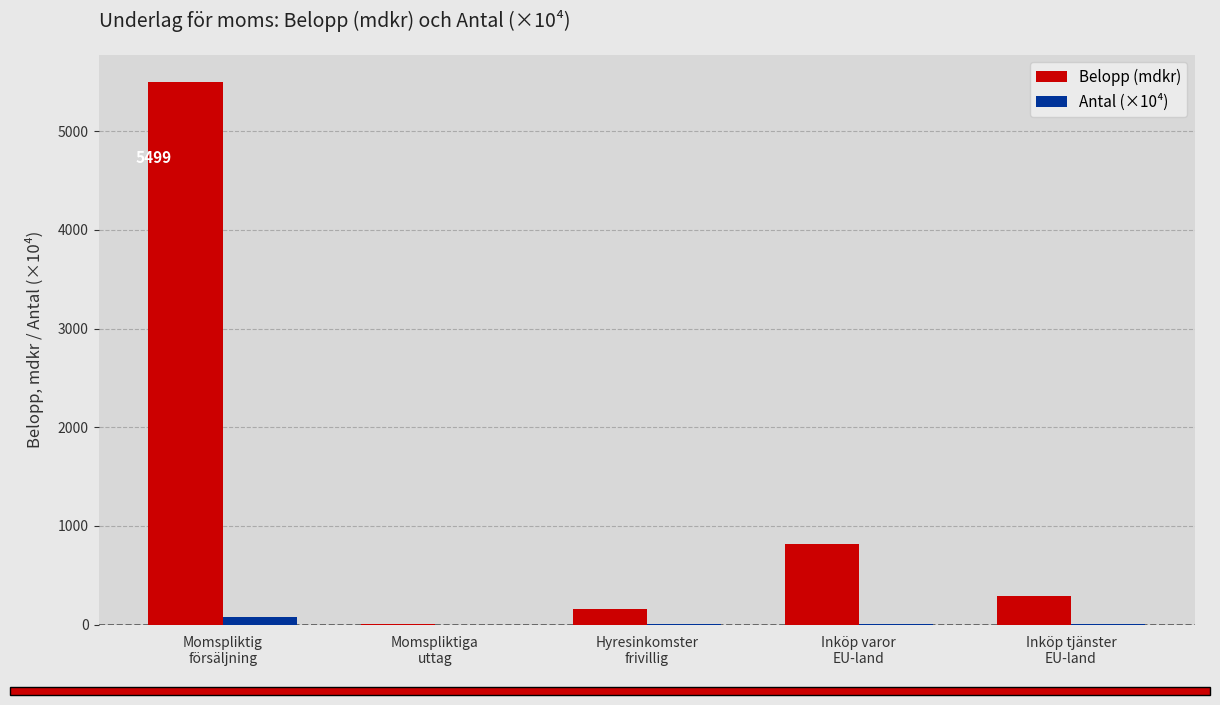

True or false: Belopp (mdkr) has a value of 5499.0 at Momspliktig
försäljning.

True